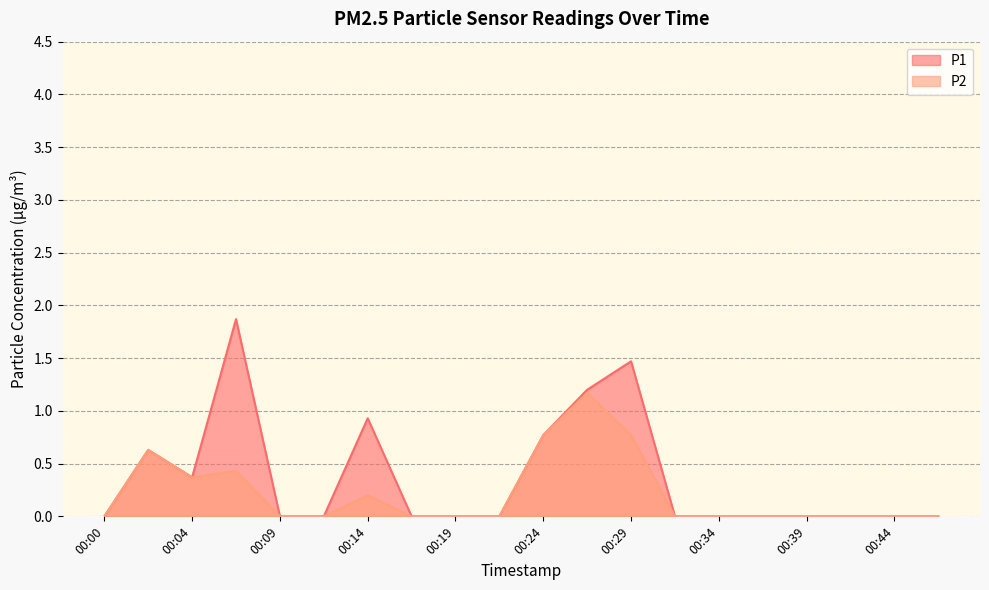

Which series has the largest range (max minus min)?

P1